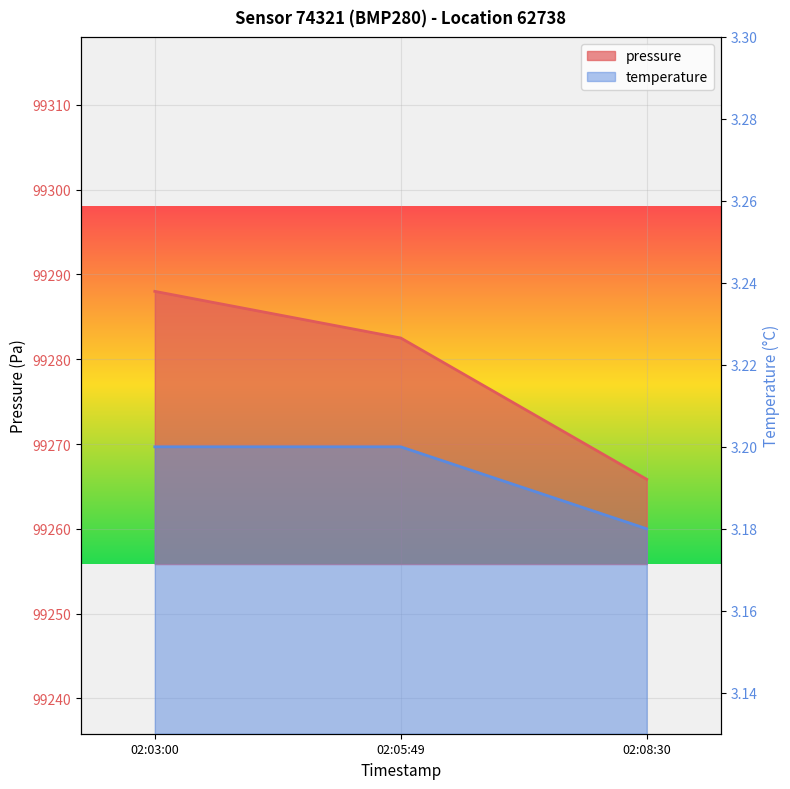

What is the value of the temperature point at the 3rd from the left?

3.2